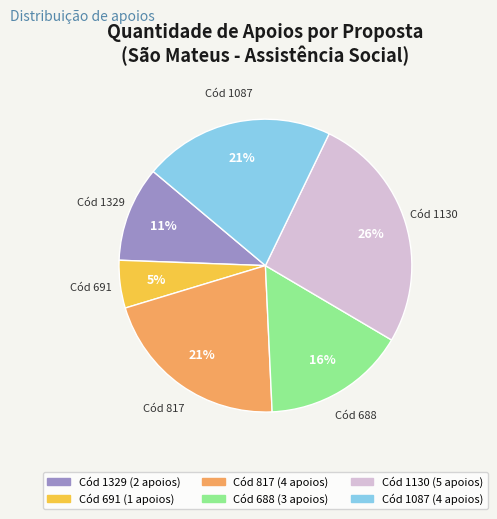

Is there a majority slice in this chart?

No